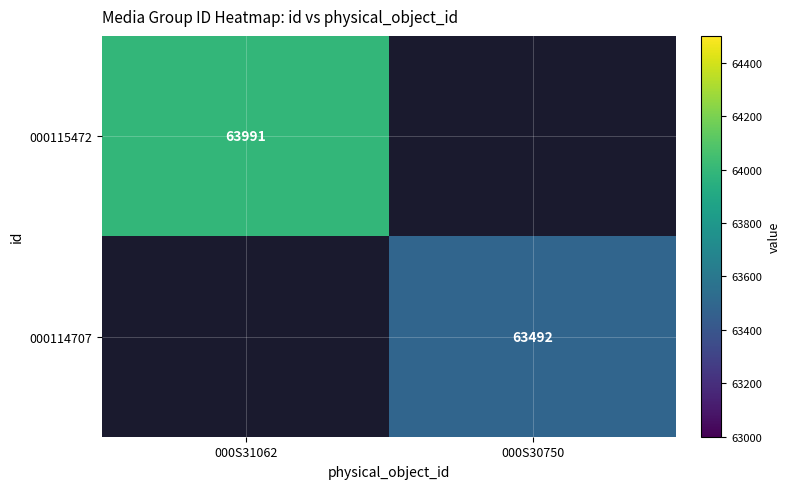

How many categories are shown in the chart?

2